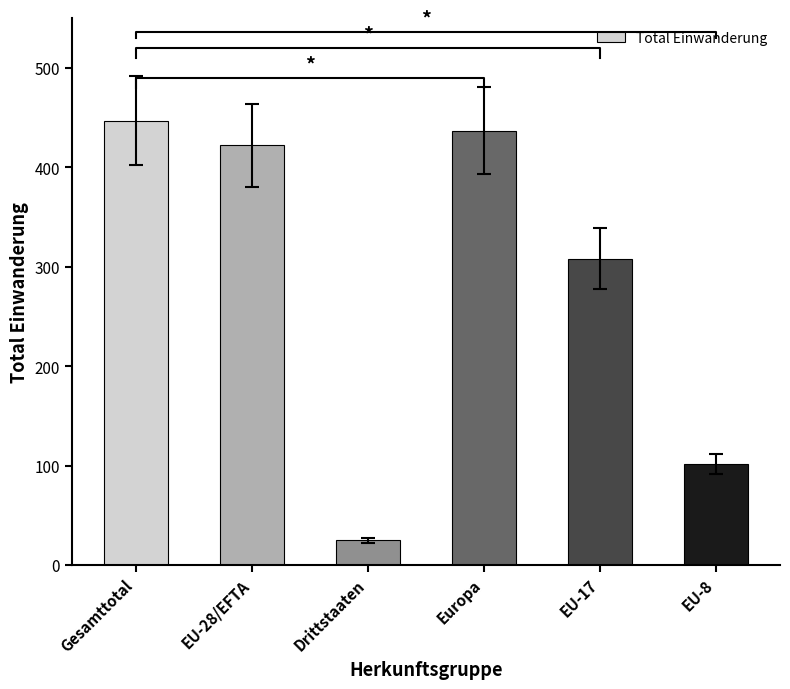

What is the value of the 1st bar from the left?

447